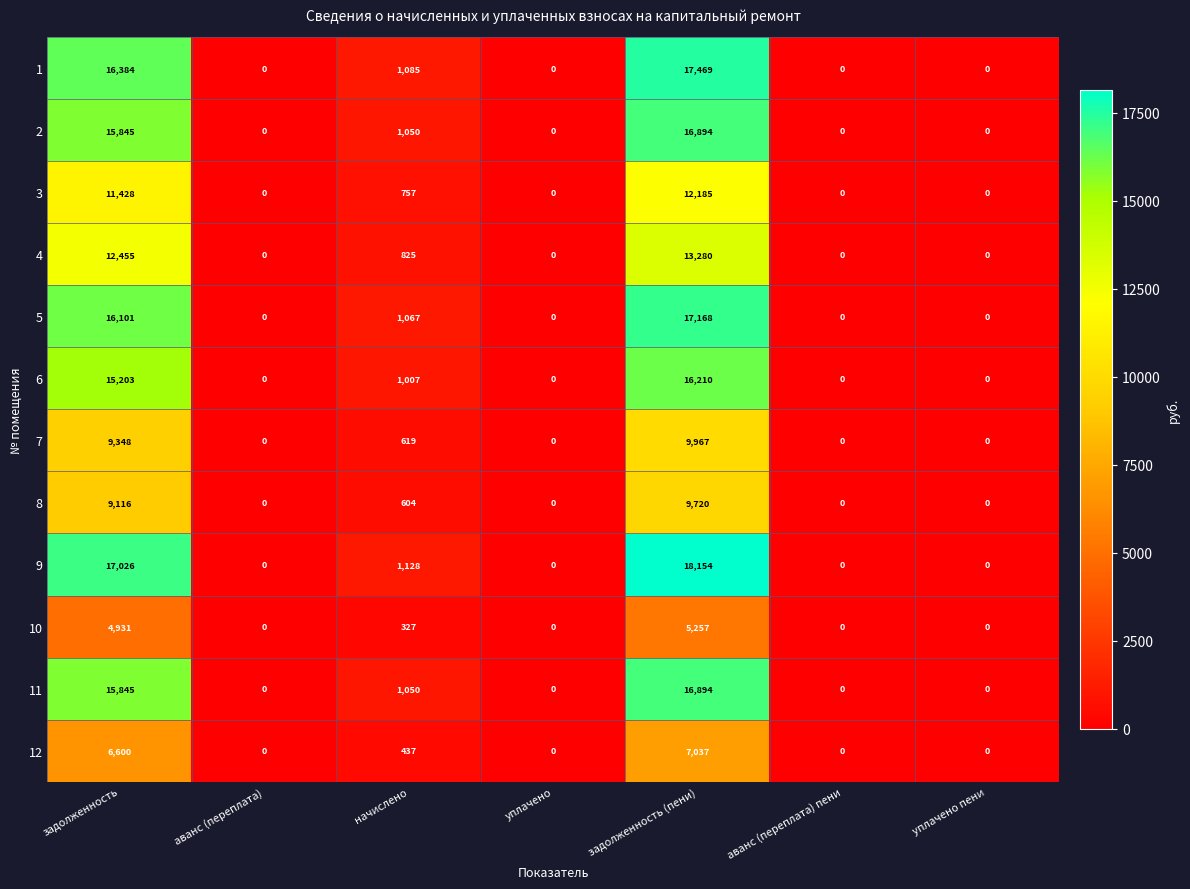

Which label corresponds to the largest value in the chart?

задолженность (пени)